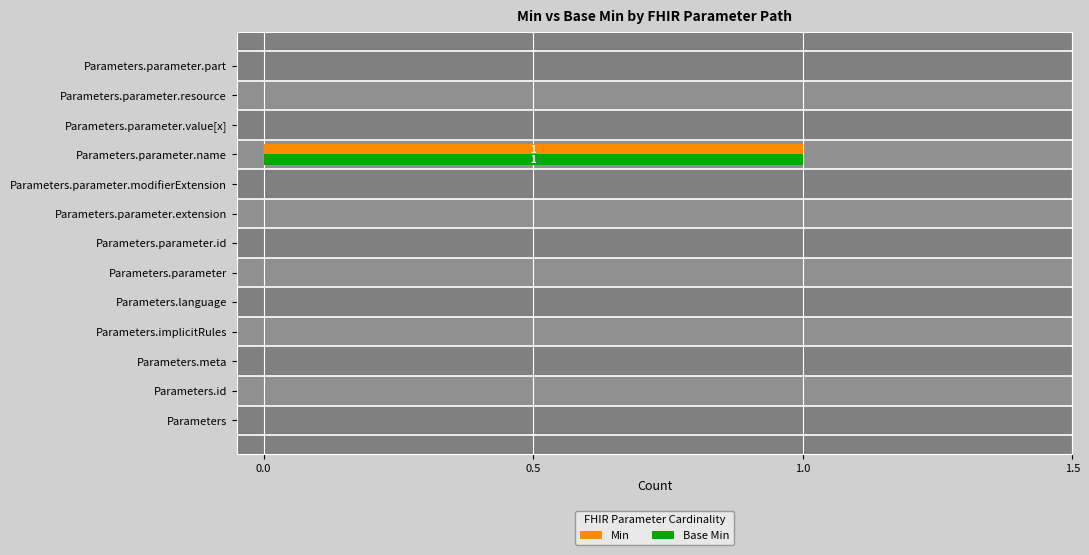

Does the chart contain any negative values?

No